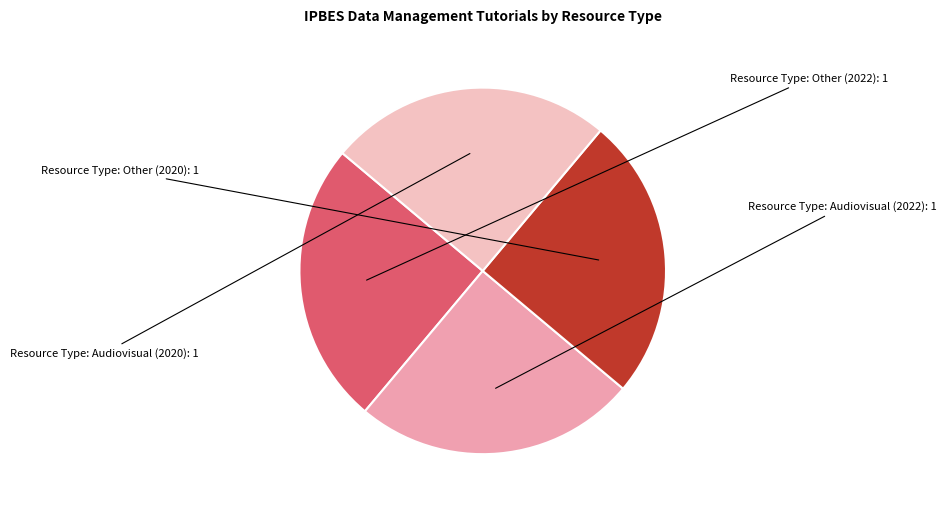

Approximately how many times larger is the value at Resource Type: Audiovisual (2020) compared to Resource Type: Other (2020)?

1.0